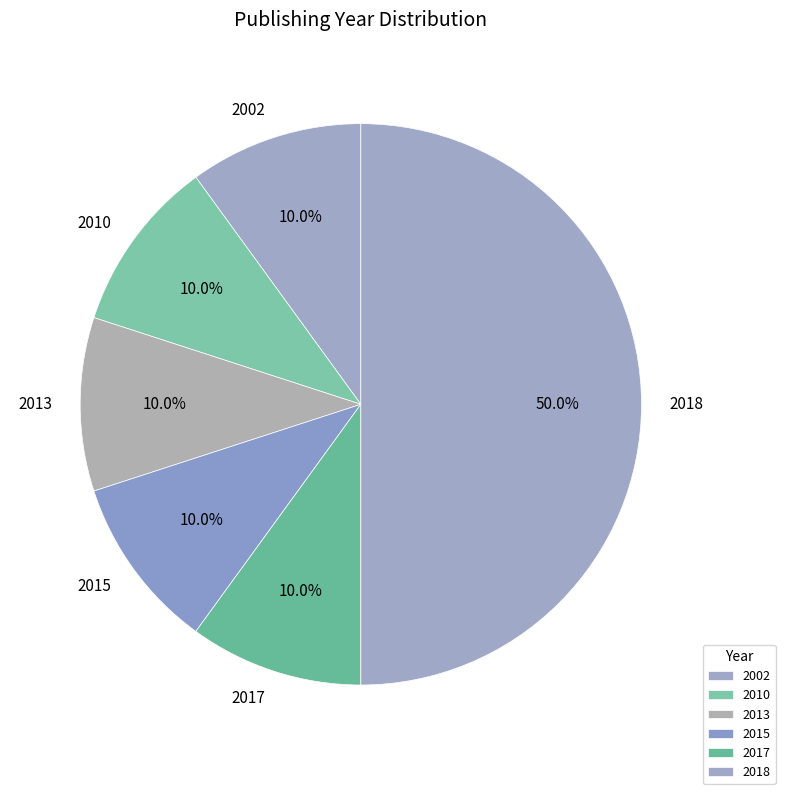

Count the number of slices in the pie.

6